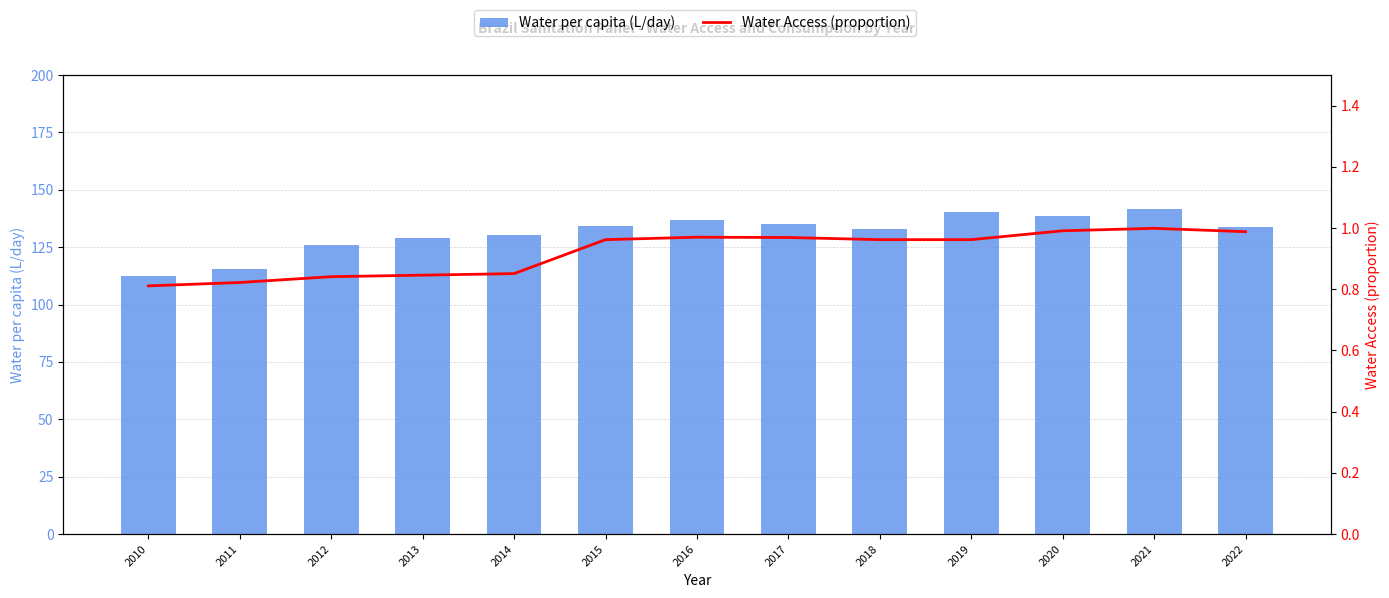

Which category has the highest value in the Water per capita (L/day) series?

2021